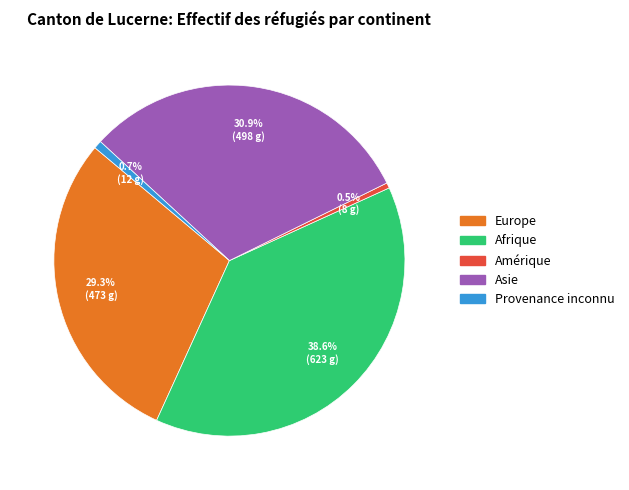

Is there a majority slice in this chart?

No